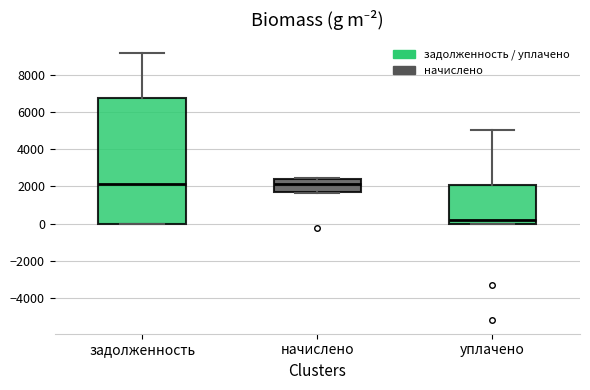

Which box's median line is the lowest?

уплачено